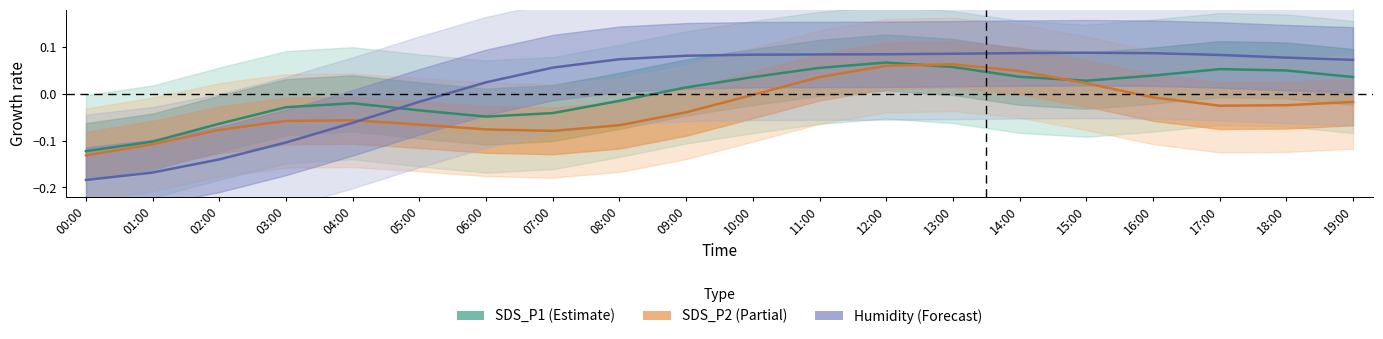

Where is the first local minimum for SDS_P2?

07:00